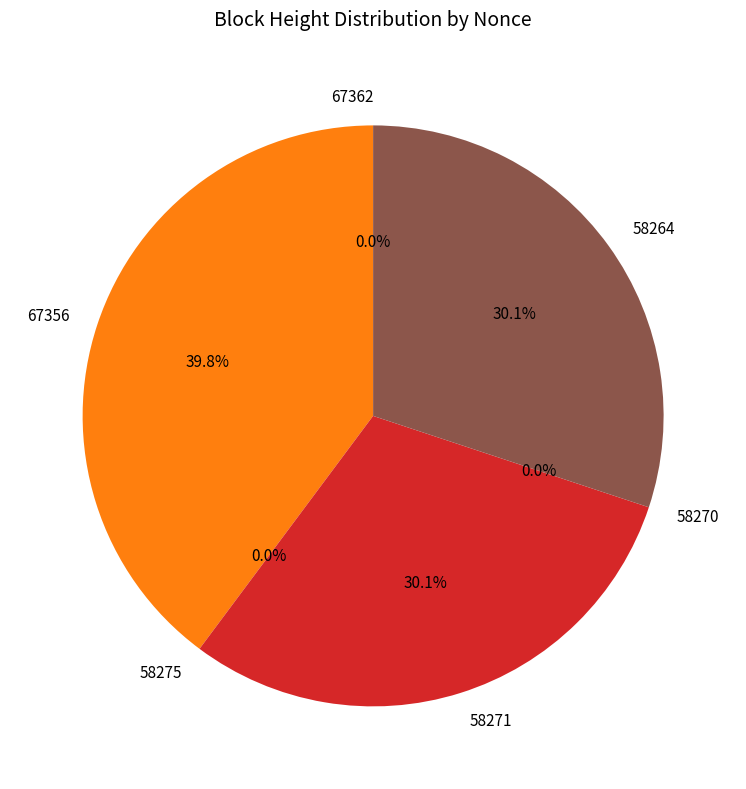

Is it true that 67356 is 40% of the pie?

True